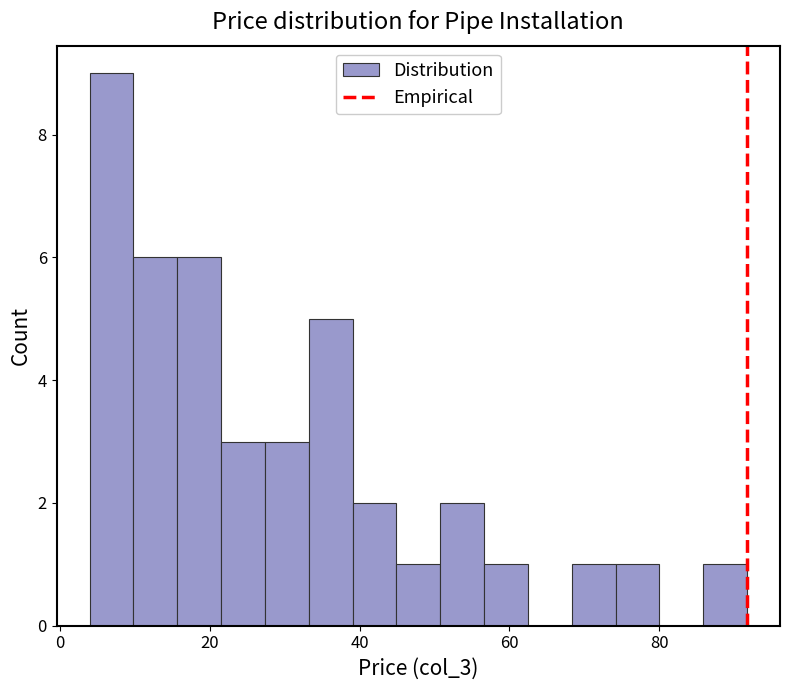

Read against the x-axis, roughly where is the centre of the tallest bar?

6